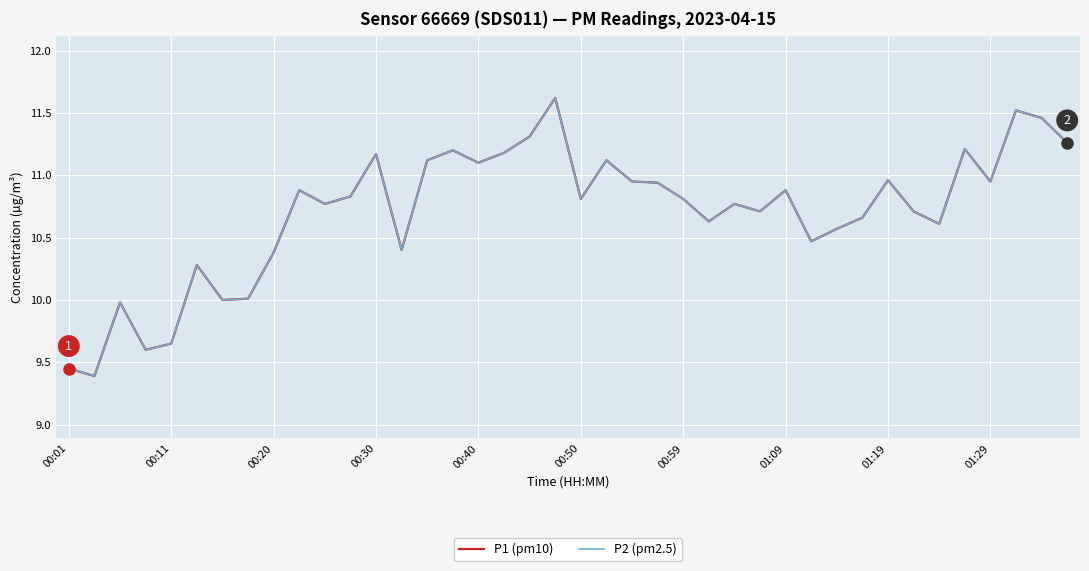

Is this an area chart (filled region under the line)?

No